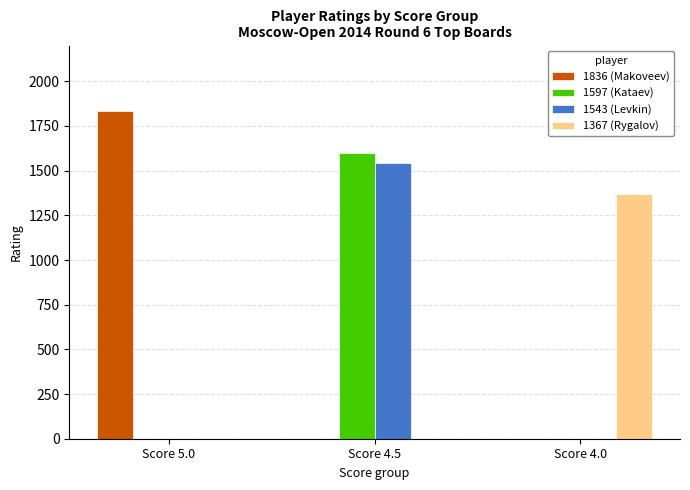

Between Score 4.5 and Score 4.0, which series saw the biggest shift?

1597 (Kataev)